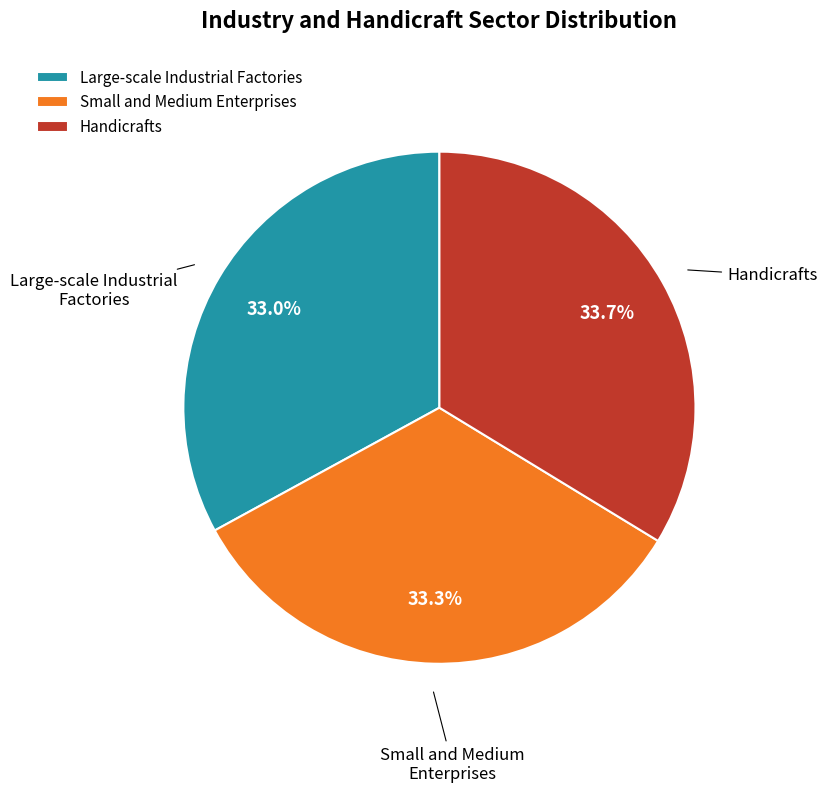

Approximately how many times larger is the value at Large-scale Industrial Factories compared to Small and Medium Enterprises?

1.0